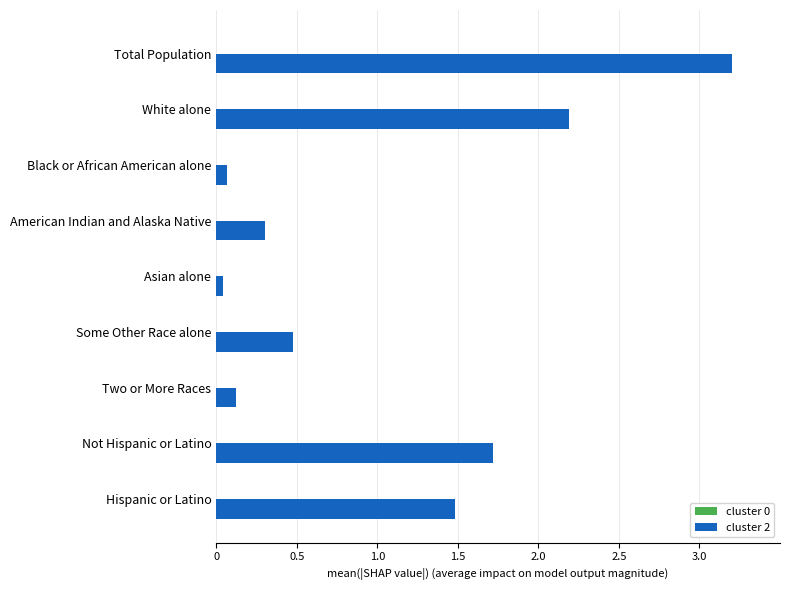

Which category has the highest value across all series?

Total Population